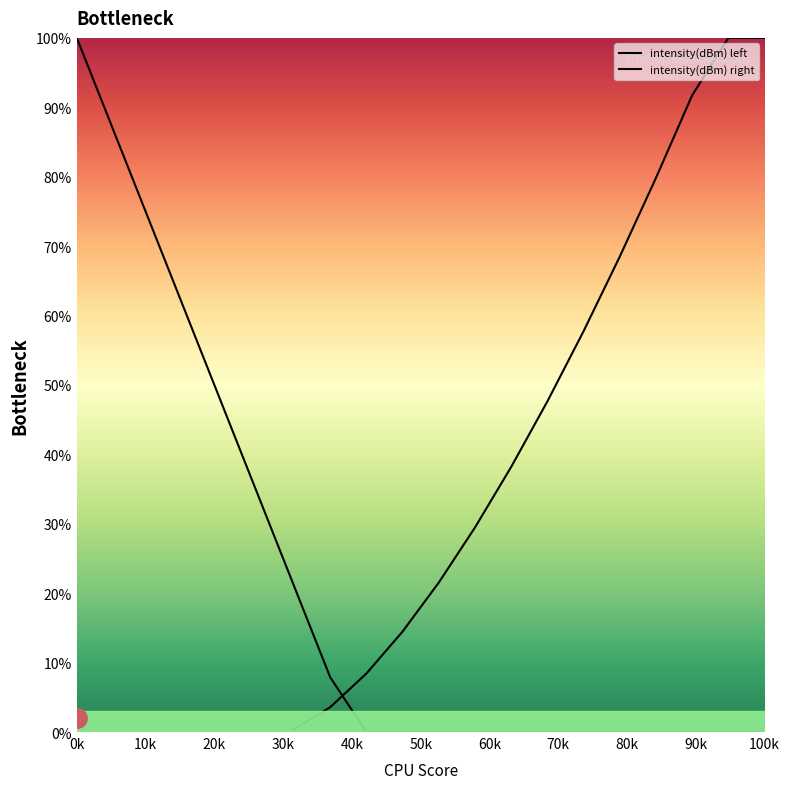

True or false: intensity(dBm) left has more than 2 points higher than both neighbors.

False